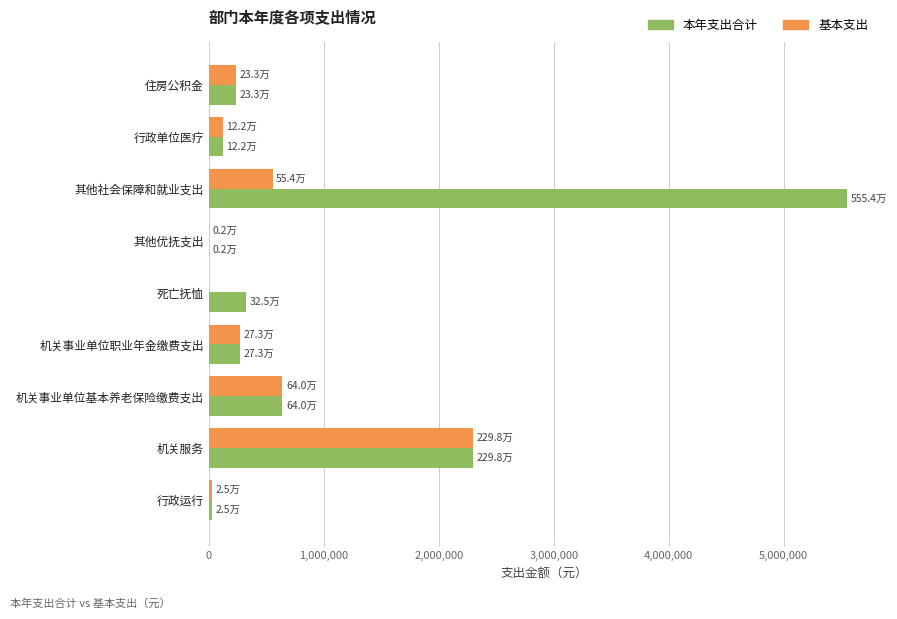

Which series has the largest total across all categories?

本年支出合计